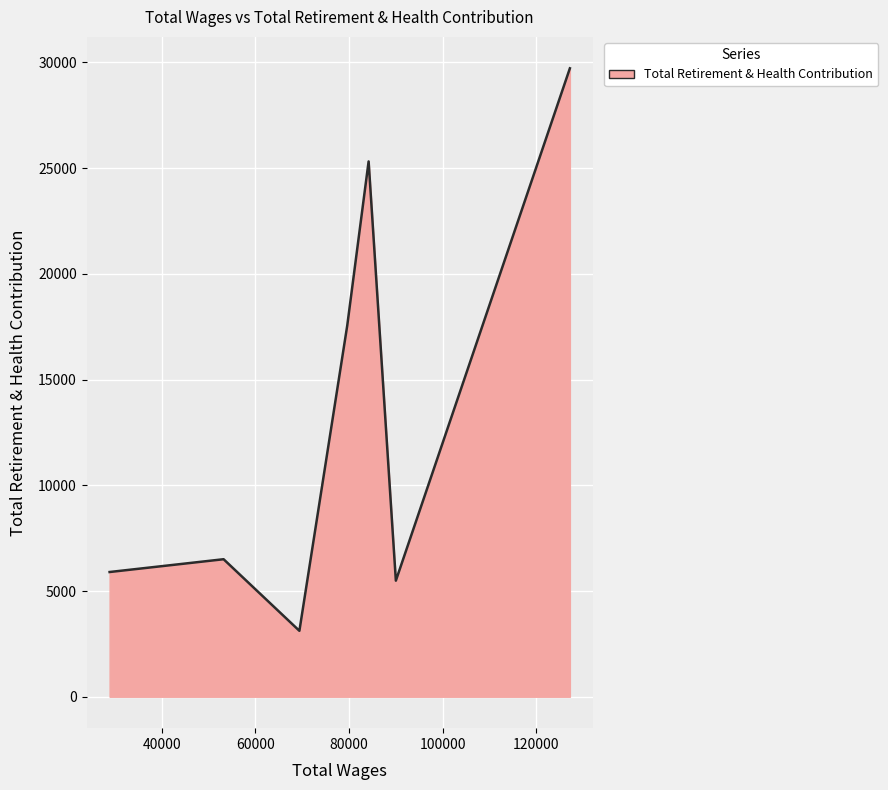

What is the greatest value displayed?

29722